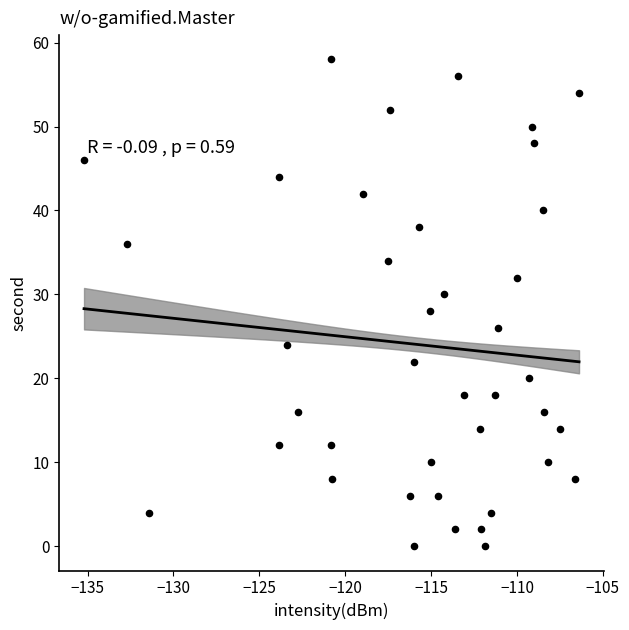

What is the range of Y values (max minus min)?

58